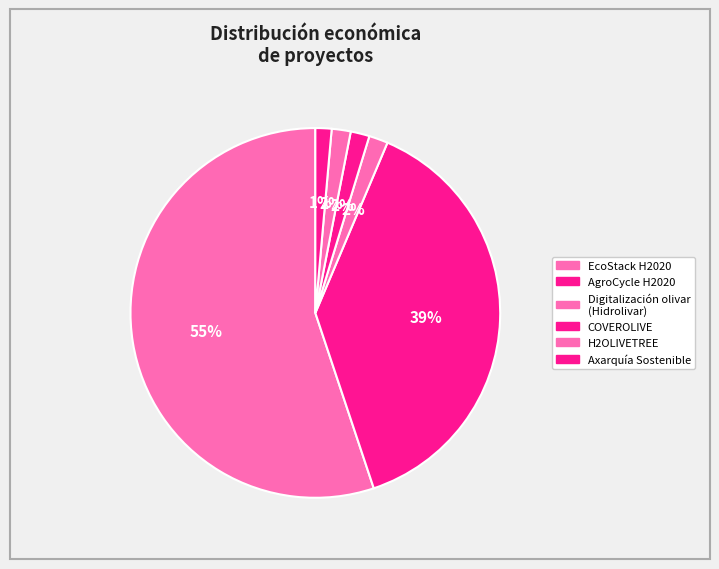

How many segments does this pie chart have?

6